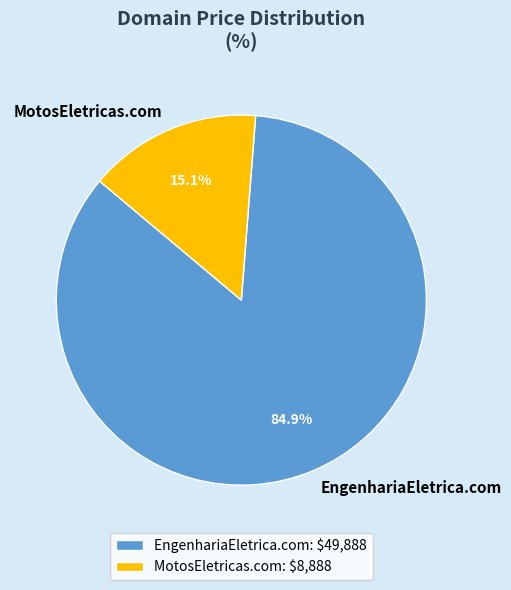

Count the number of slices in the pie.

2